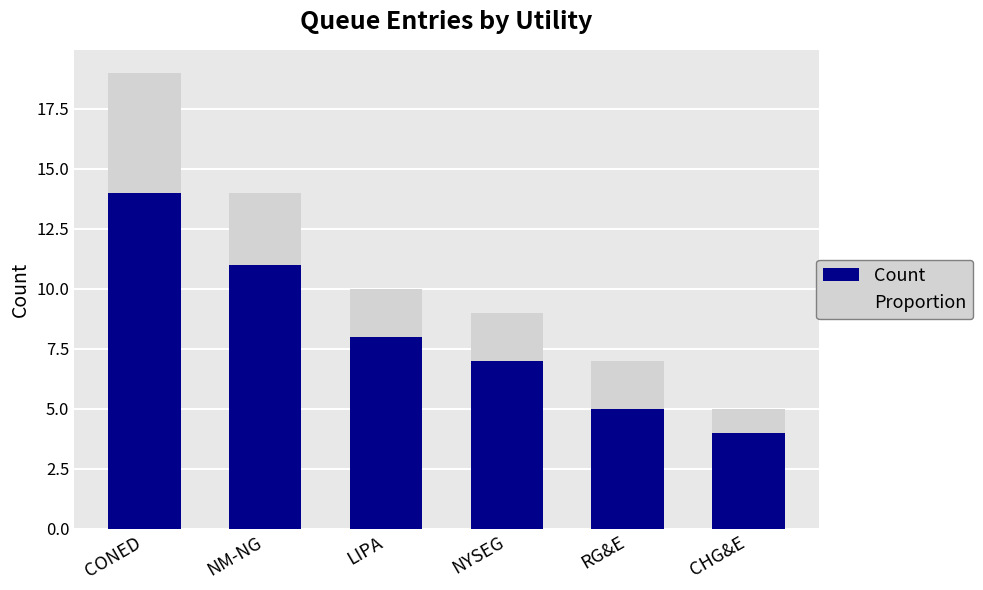

What is the highest value of the Count series?

14